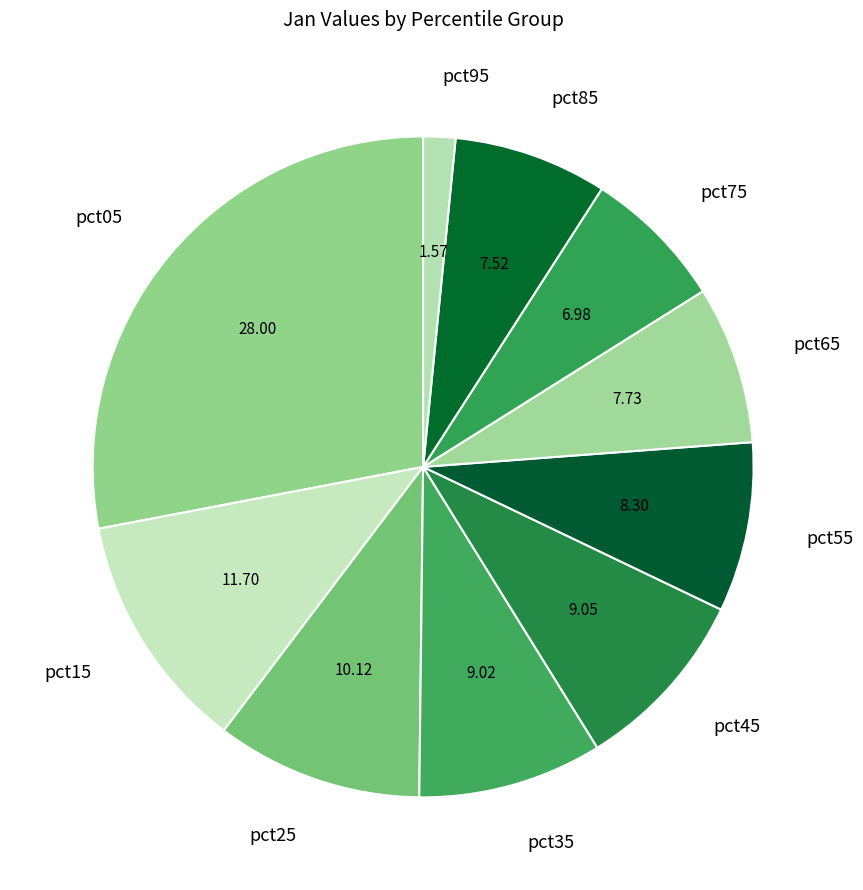

How many segments does this pie chart have?

10